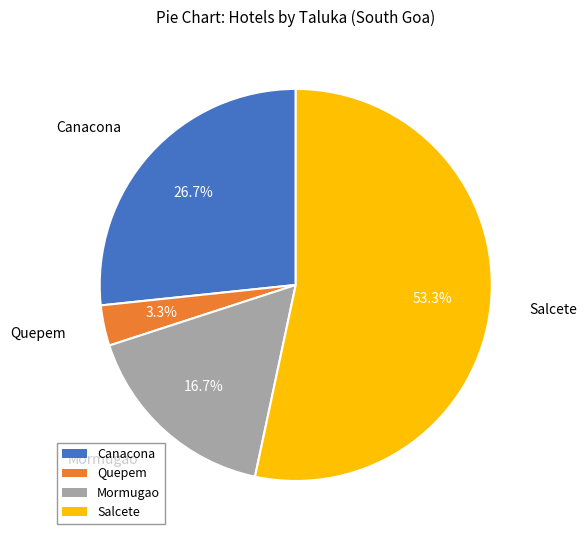

What is the ratio of the value at Quepem to the value at Mormugao?

0.2